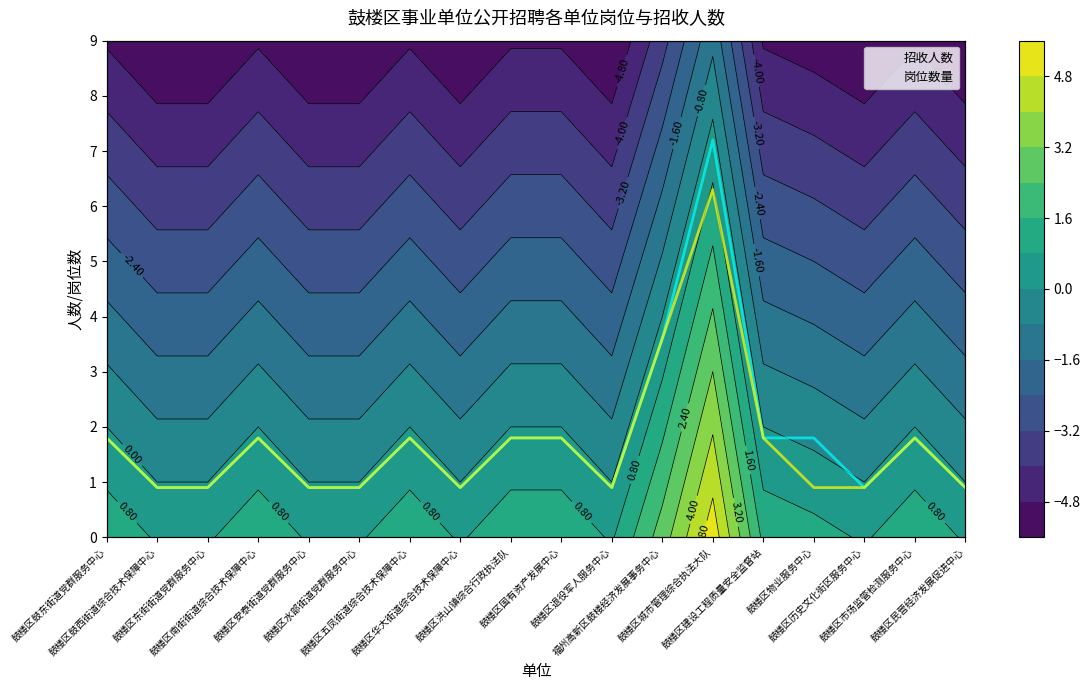

How many data points in 岗位数量_line are above 2?

2